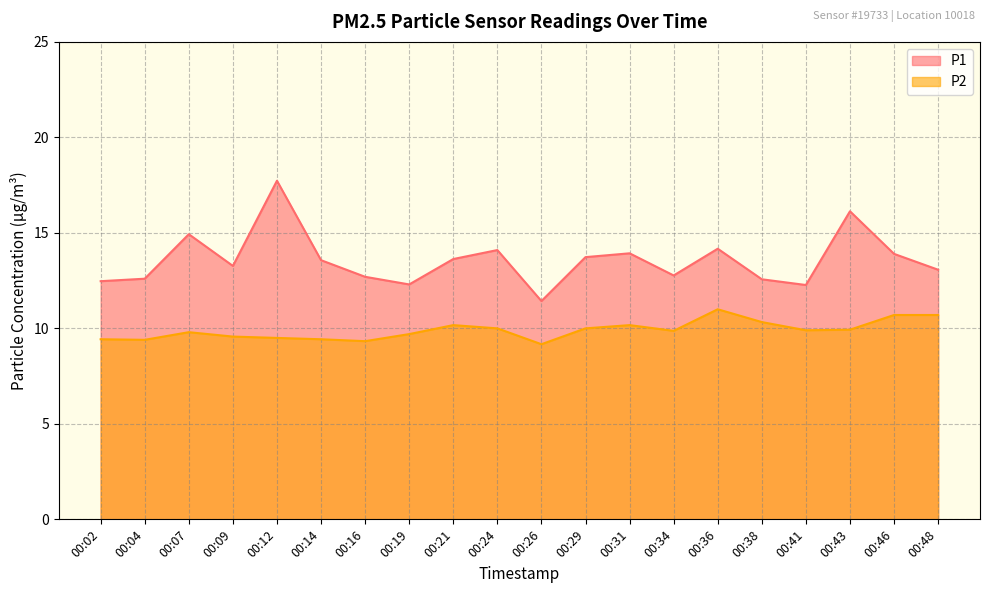

Where is the first local minimum for P1?

00:09